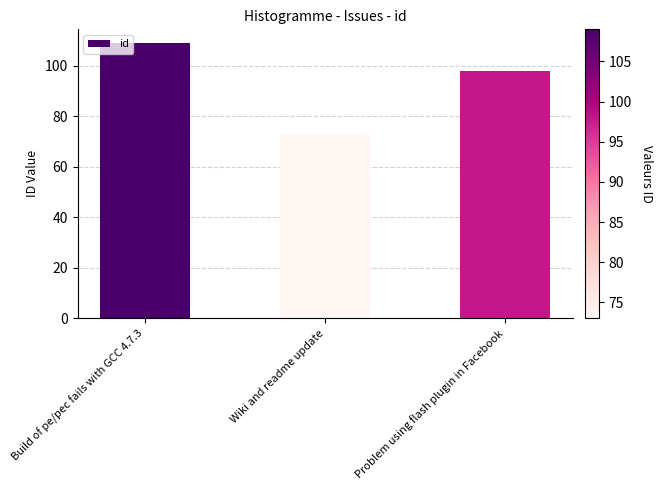

Reading left to right, transcribe all the data shown in this chart.

Build of pe/pec fails with GCC 4.7.3=109	Wiki and readme update=73	Problem using flash plugin in Facebook=98